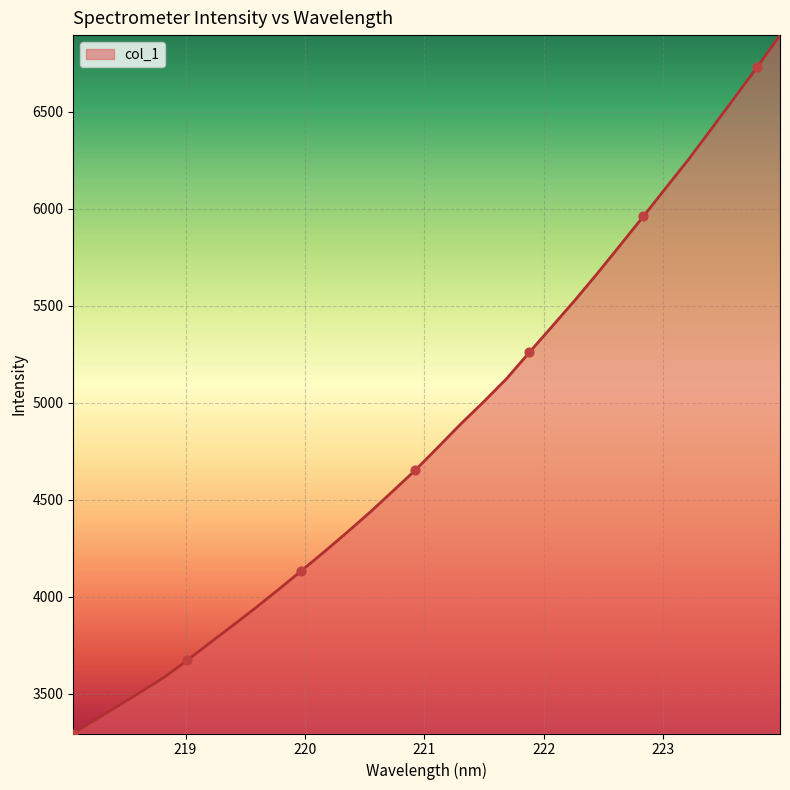

What is the smallest value displayed?

3295.0